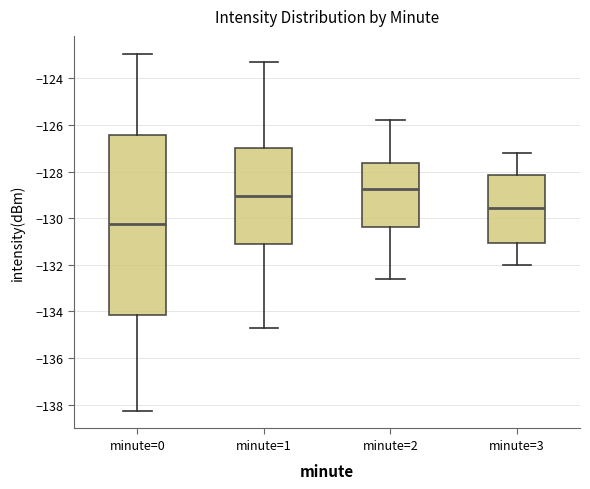

Where does the median line of the box for minute=2 sit on the y-axis? The values are not printed on the chart, so give them approximately, as read against the axis.

-128.8